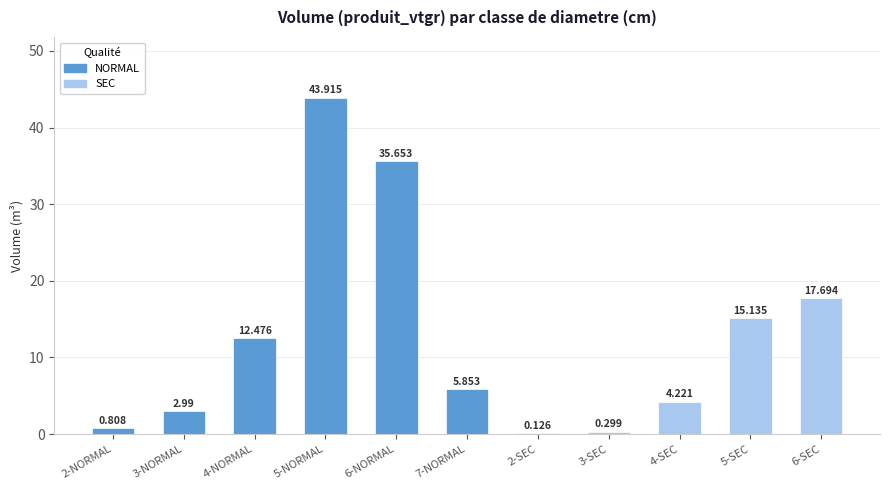

What is the sum of all values?

139.2